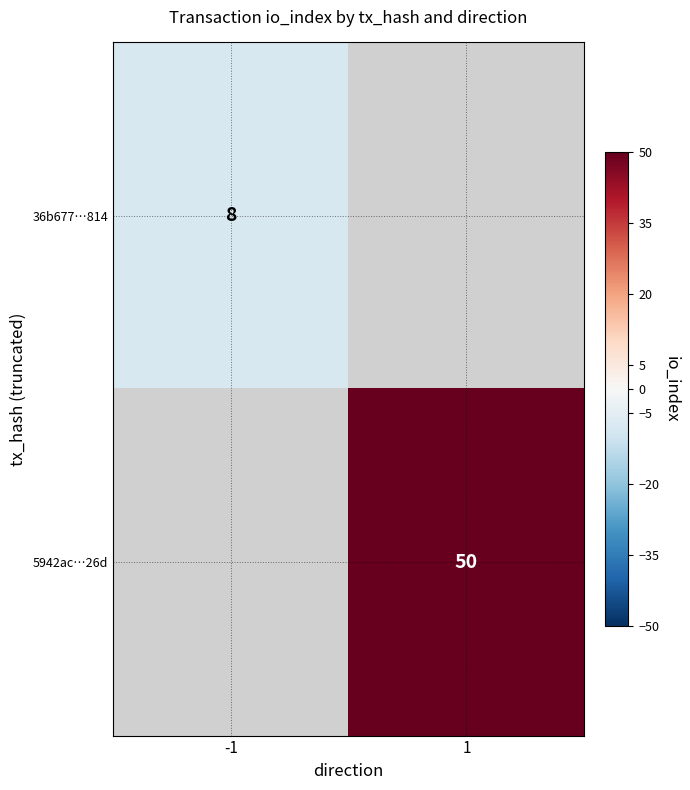

Is the value of 5942ac…26d at 1 greater than the value of 36b677…814 at -1?

Yes